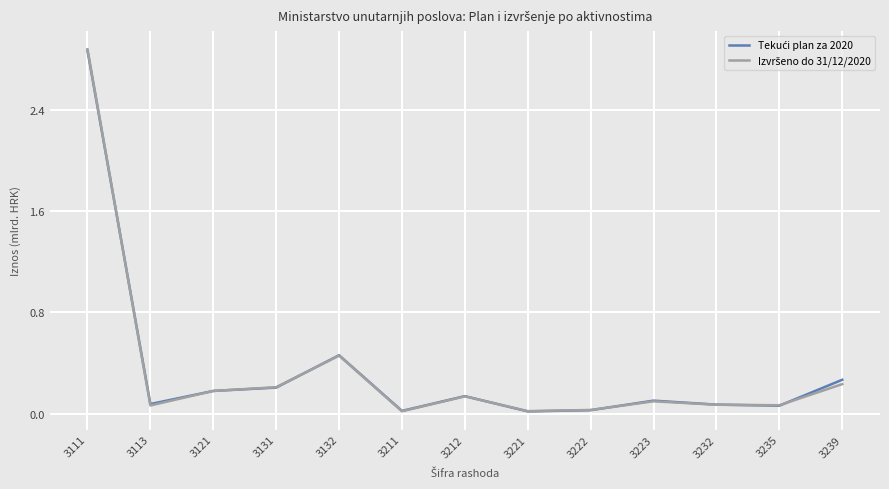

Which label corresponds to the largest value in the chart?

3111